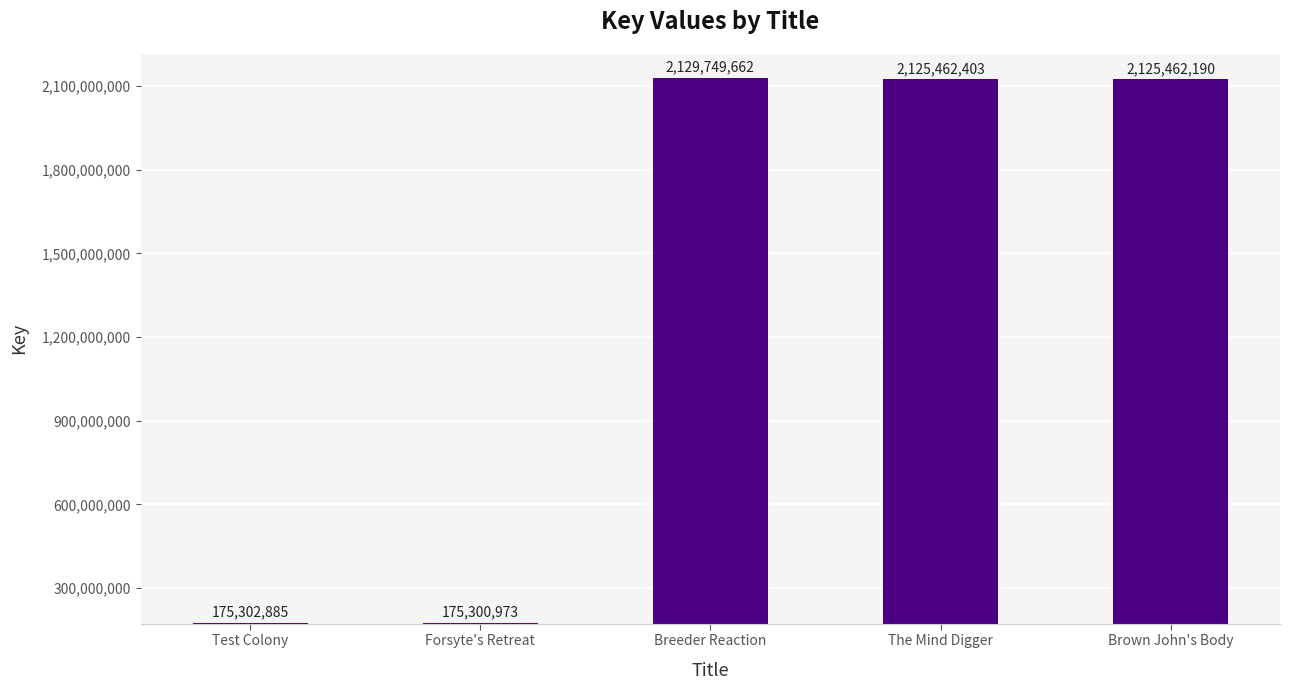

Does the chart contain any negative values?

No